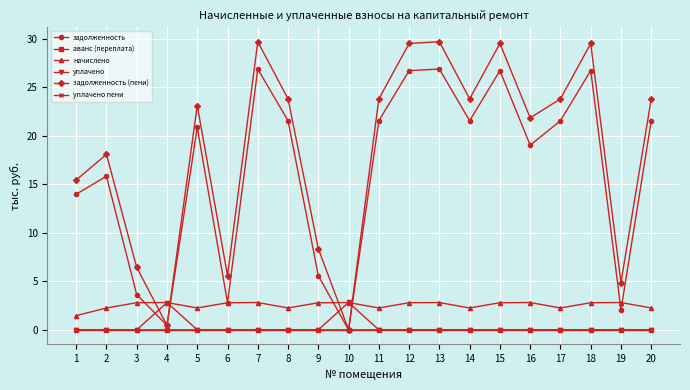

What is the difference between the highest and lowest values at 14?

23.8